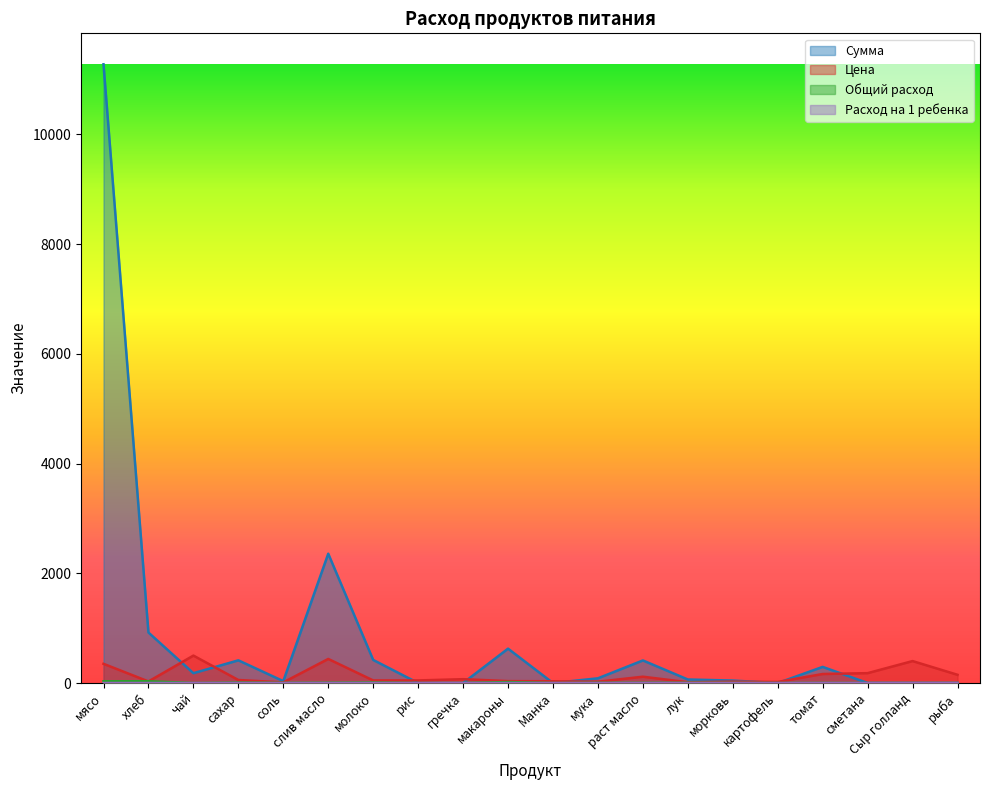

Rank the series at соль from highest to lowest value.

Сумма, Цена, Расход на 1 ребенка, Общий расход